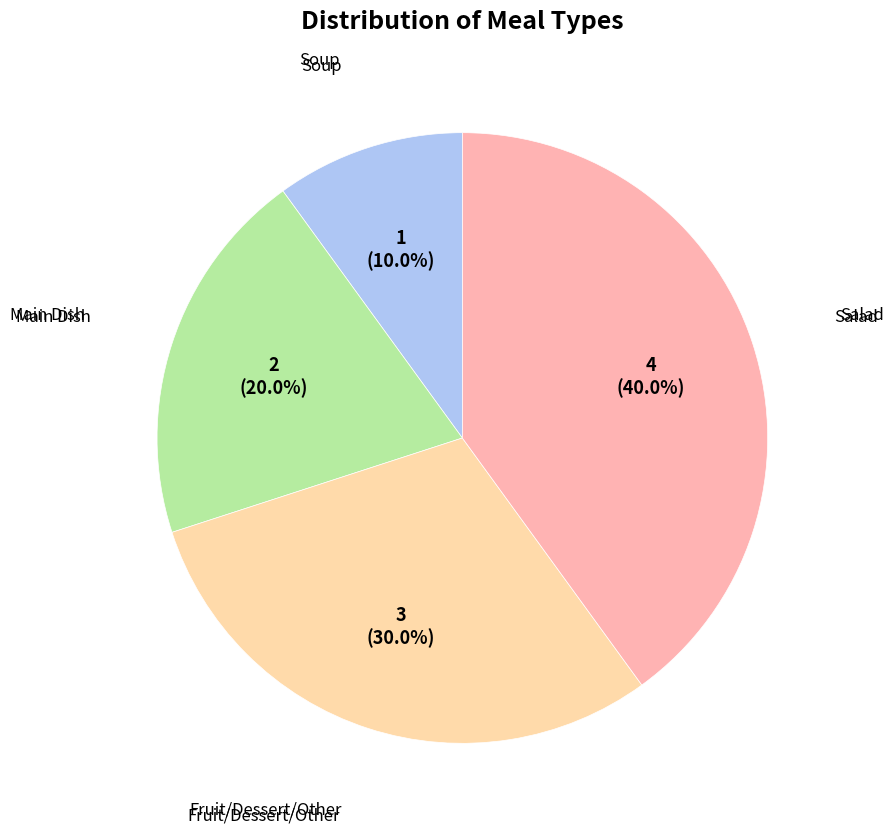

Does any single category account for the majority?

No